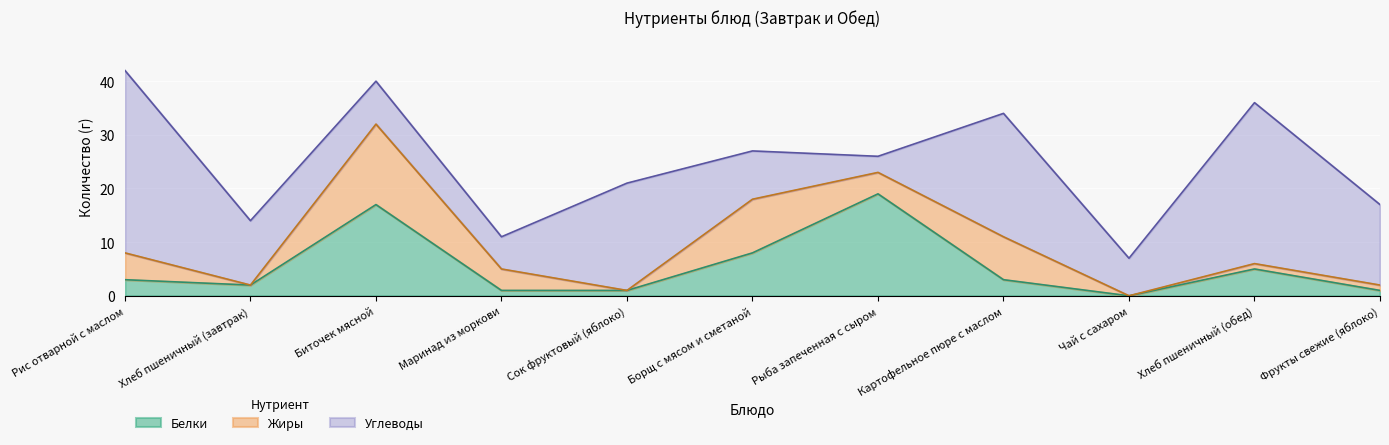

True or false: Белки has more than 1 interior local peaks.

True